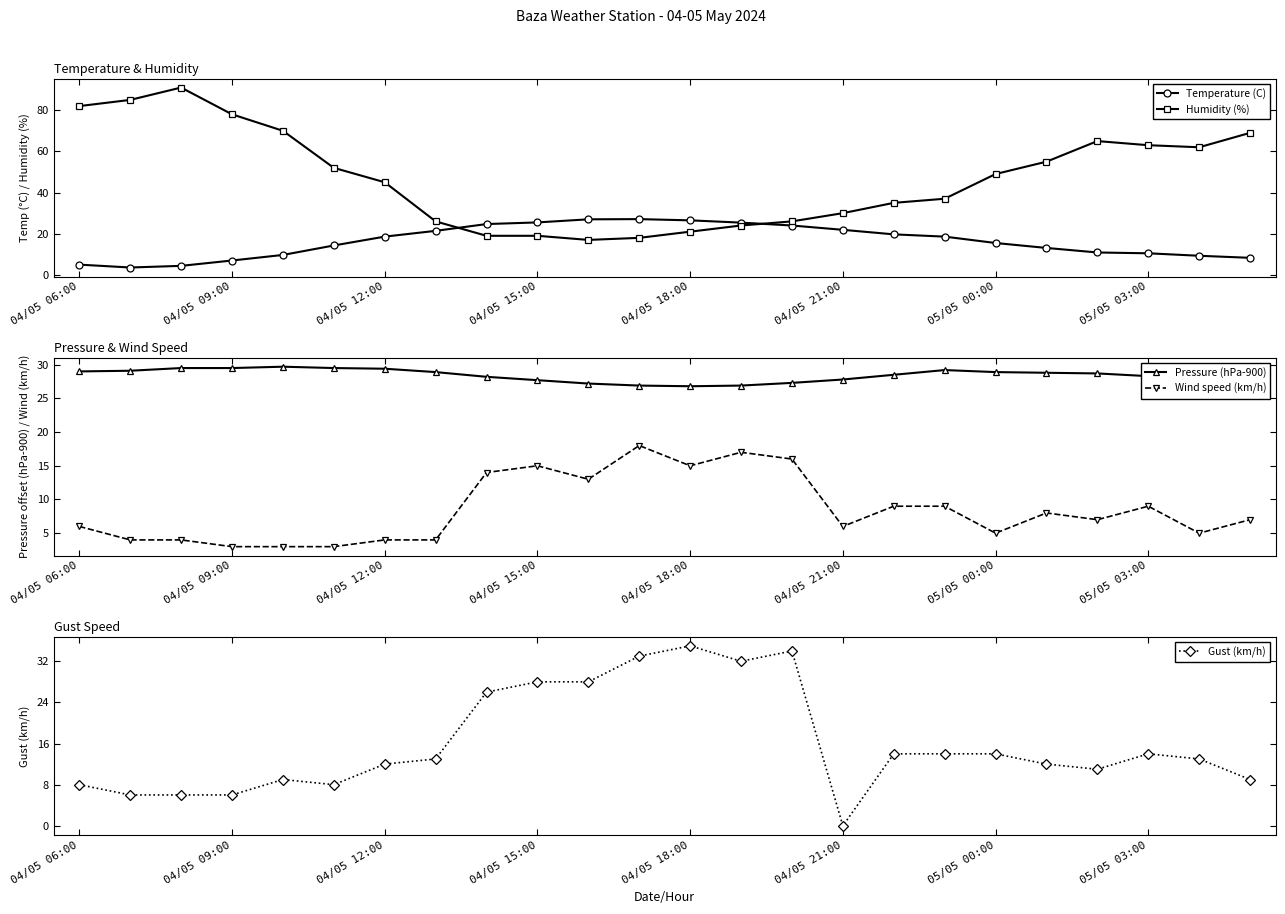

How many times do Temperature (C) and Humidity (%) cross each other?

2